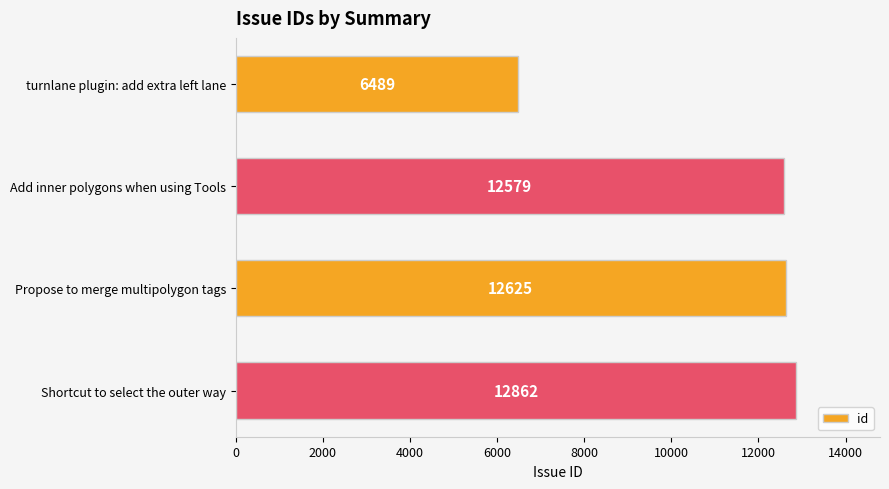

Where is the data nearest to the value 9675?

Add inner polygons when using Tools